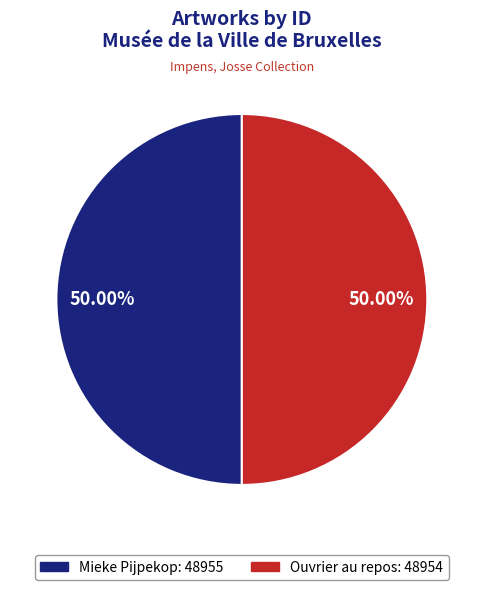

What is the total percentage of Ouvrier au repos and Mieke Pijpekop?

100.0%